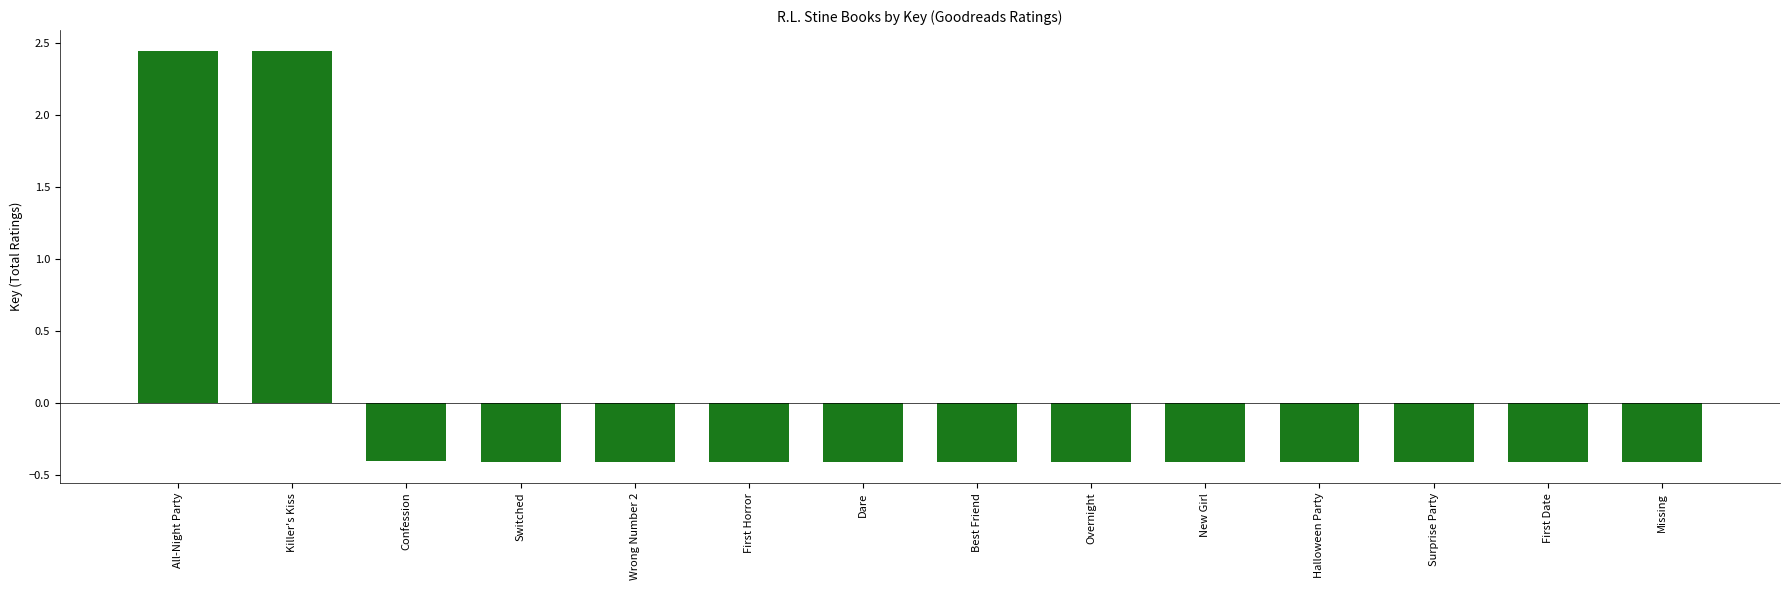

What is the smallest value displayed?

-0.4